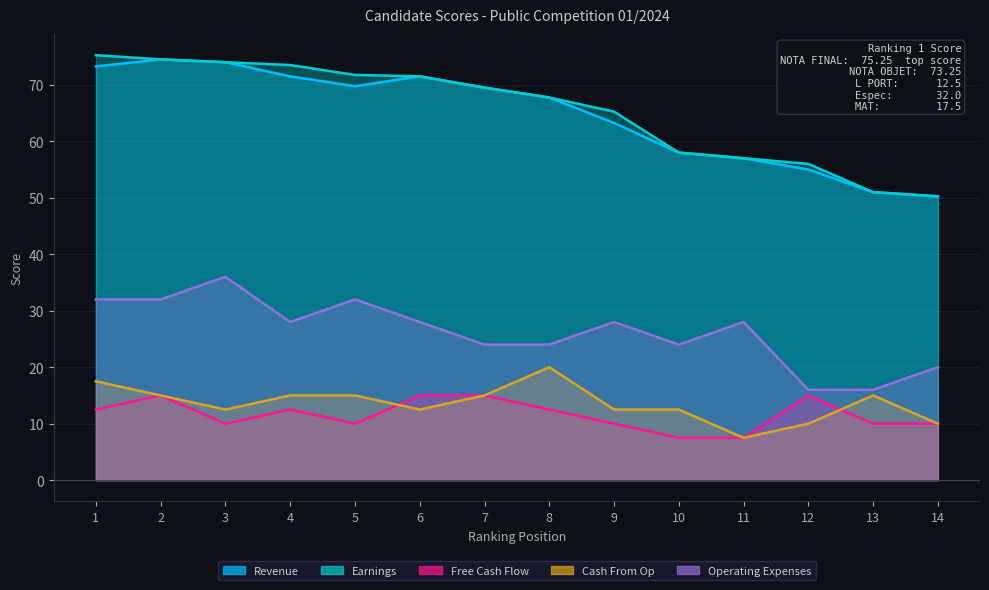

Where is the first local maximum for Cash From Op?

8